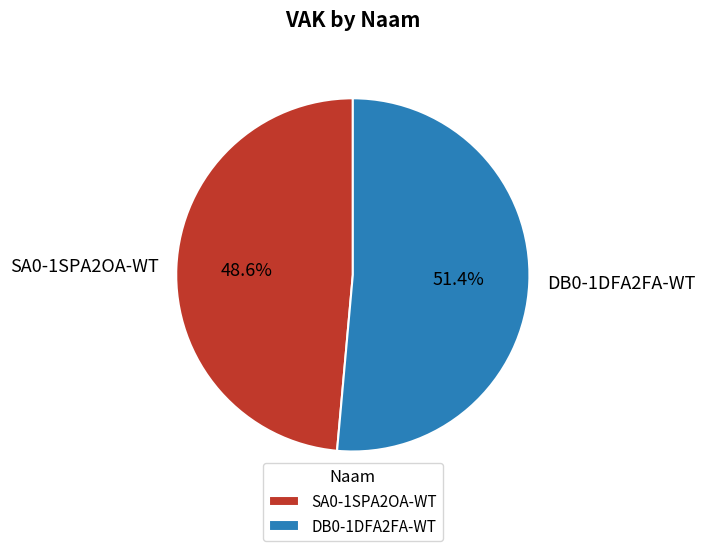

Which category accounts for the majority?

DB0-1DFA2FA-WT